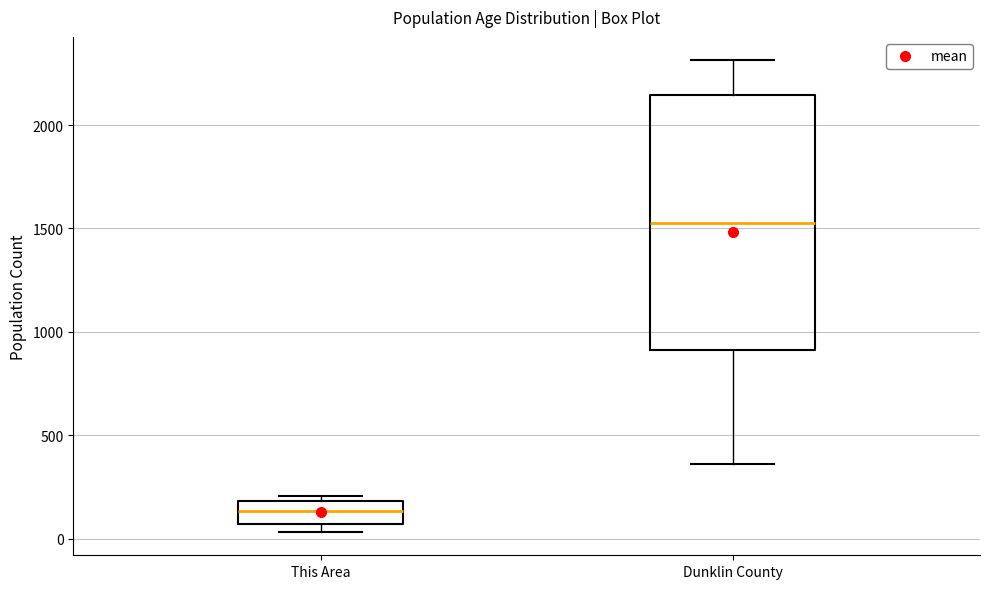

Reading left to right, read every box against the y-axis: the position of its median line, the range the box covers, and the ends of its whiskers. The values are not printed on the chart, so give them approximately, as read against the axis.

This Area: median 150, box 50 to 200, whiskers 50 (just below the box's lower edge) to 200 (just above the box's upper edge)
Dunklin County: median 1550, box 900 to 2150, whiskers 350 to 2300